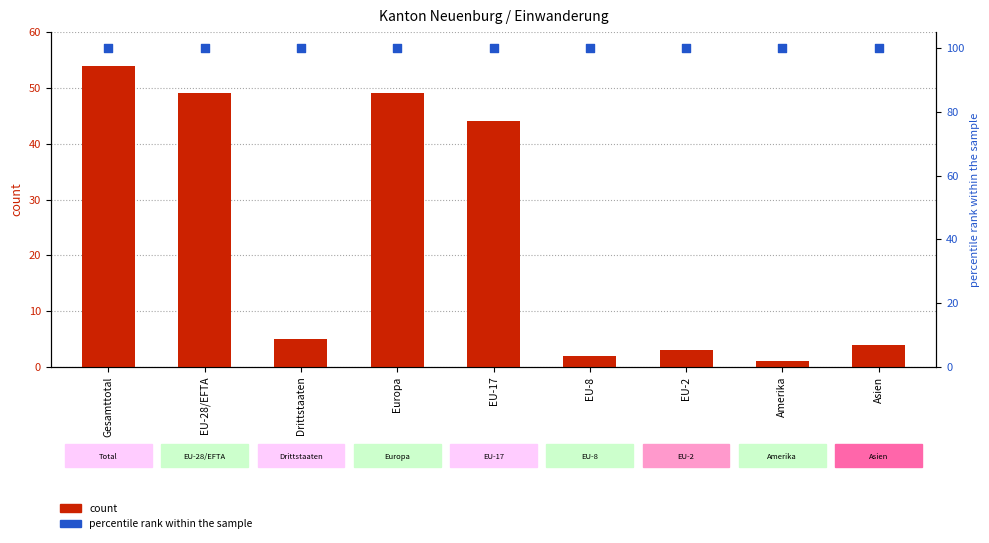

What is the total value across all series at Drittstaaten?

105